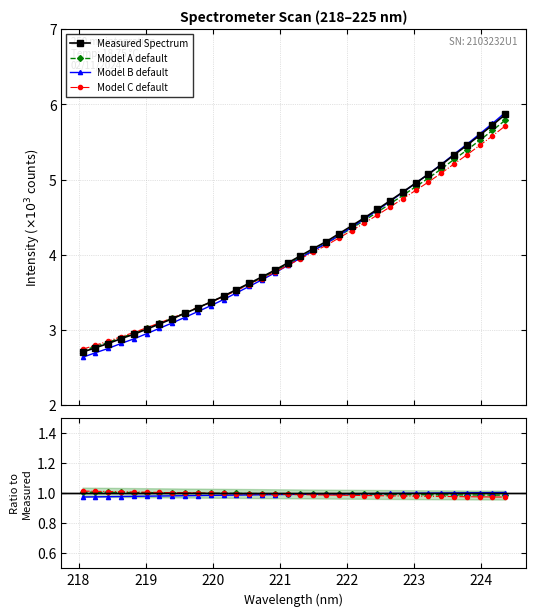

What is the average value?

4.1